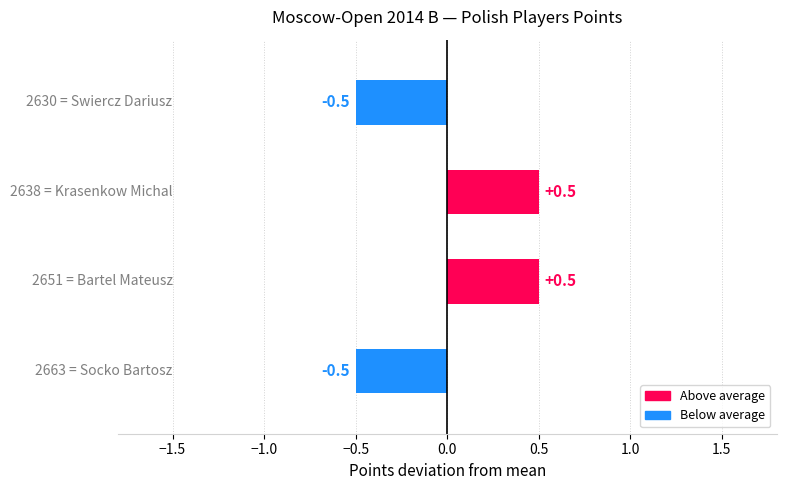

What is the greatest value displayed?

0.5